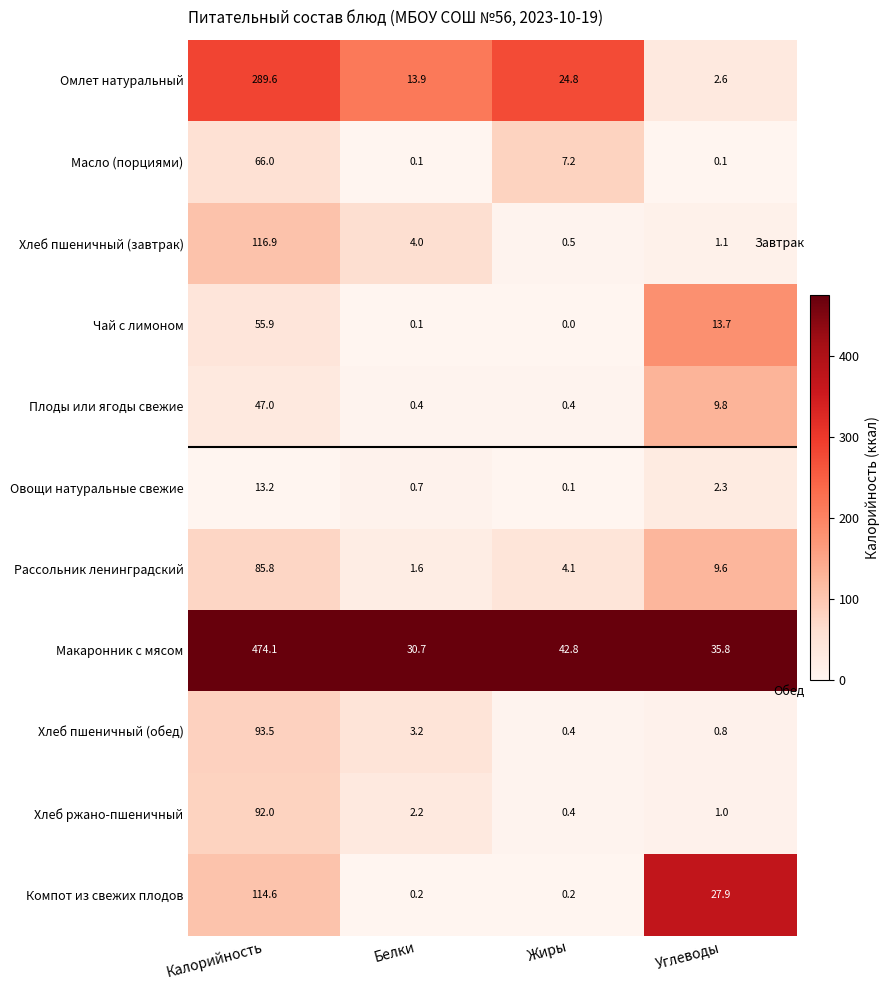

The value of Омлет натуральный at Белки is 13.9. True or false?

True